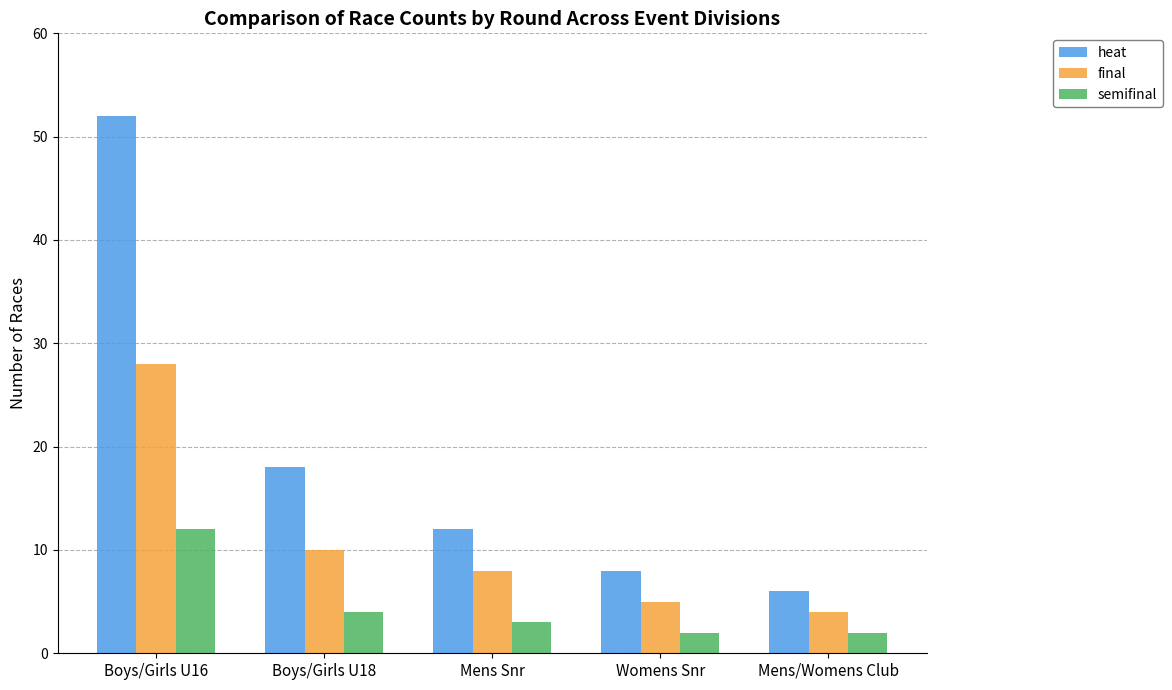

What is the lowest value of the final series?

4